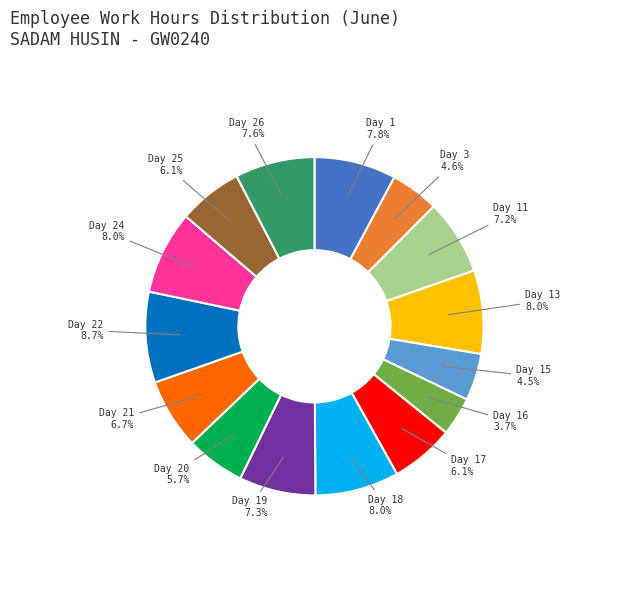

Is there a majority slice in this chart?

No